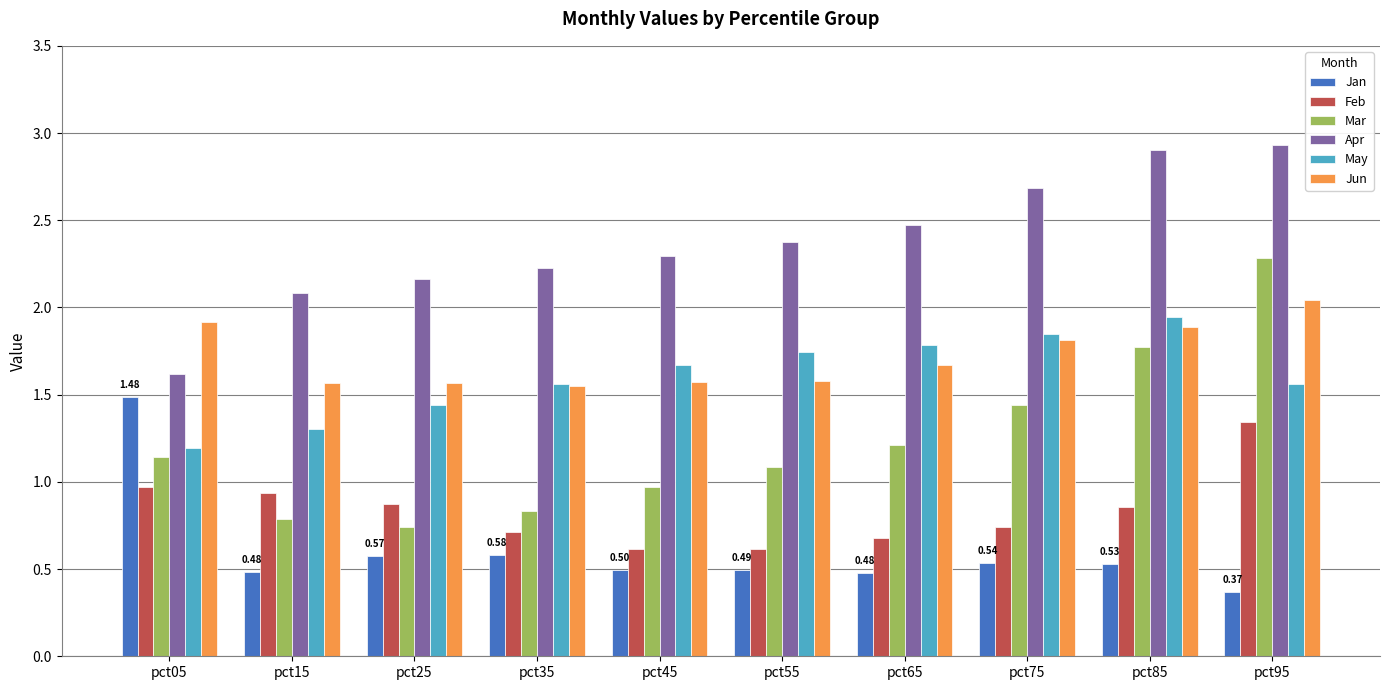

What is the average value of the Jan series?

0.6